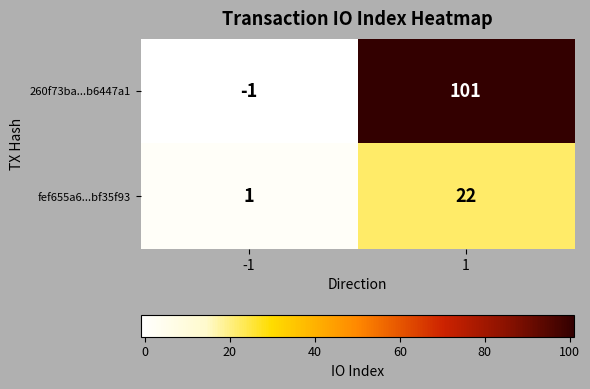

Count the number of categories in the chart.

2